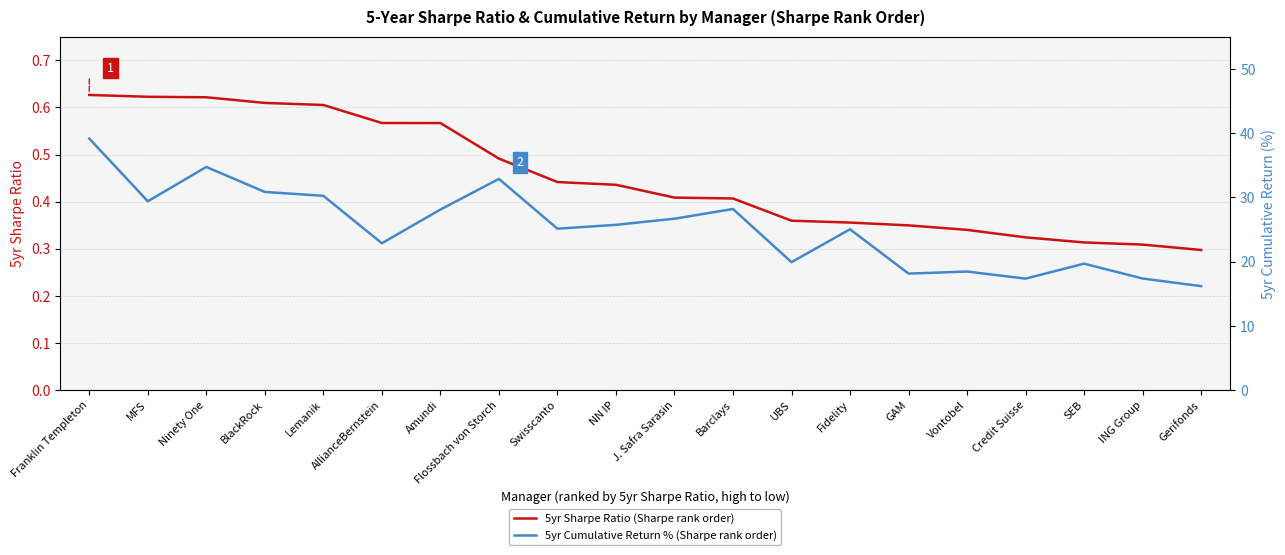

Reading left to right, list all the values displayed in this chart.

5yr Sharpe Ratio (Sharpe rank order): 0.6	0.6	0.6	0.6	0.6	0.6	0.6	0.5	0.4	0.4	0.4	0.4	0.4	0.4	0.3	0.3	0.3	0.3	0.3	0.3
5yr Cumulative Return % (Sharpe rank order): 39.1	29.4	34.7	30.8	30.2	22.9	28.1	32.9	25.1	25.7	26.7	28.2	19.9	25.0	18.1	18.5	17.3	19.7	17.4	16.2